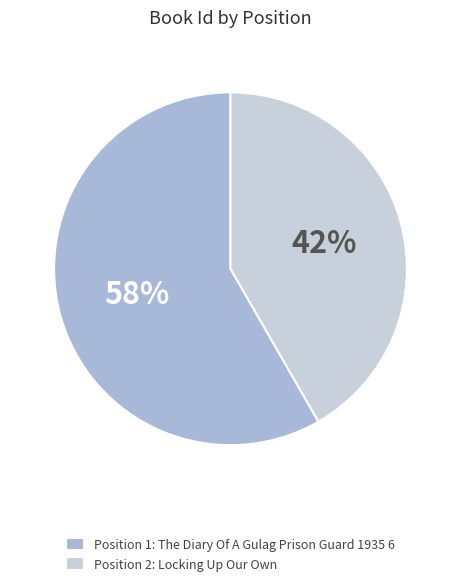

Which slice is the largest?

Position 1: The Diary Of A Gulag Prison Guard 1935 6